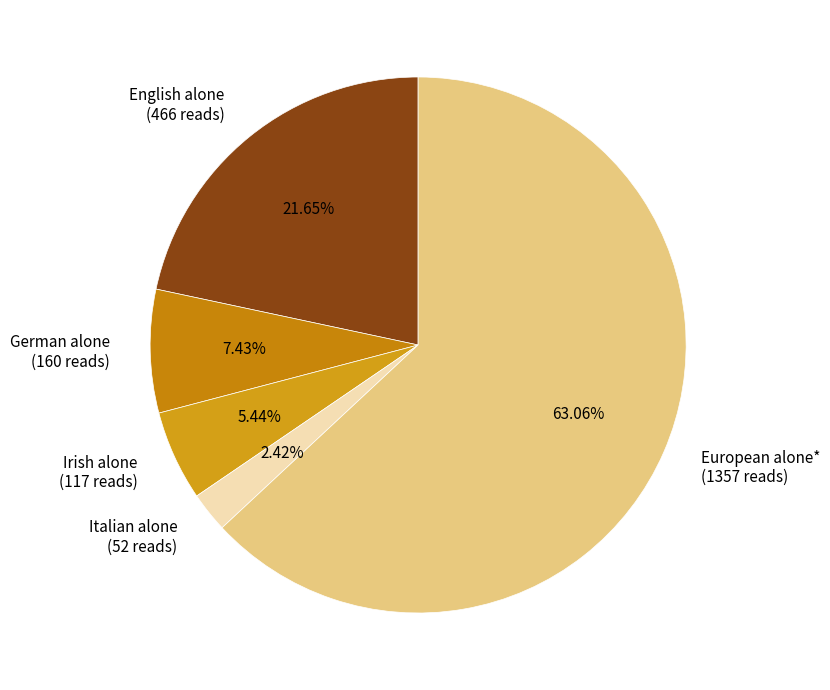

True or false: German alone accounts for 22% of the total.

False